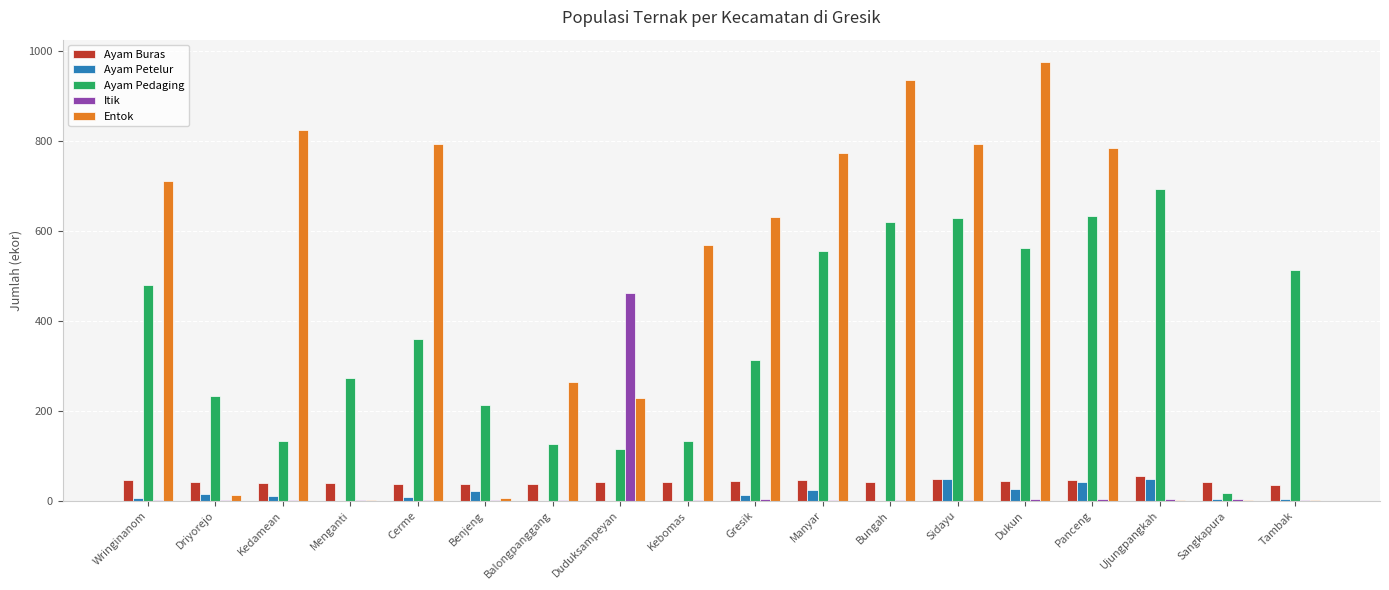

Are the bars horizontal?

No